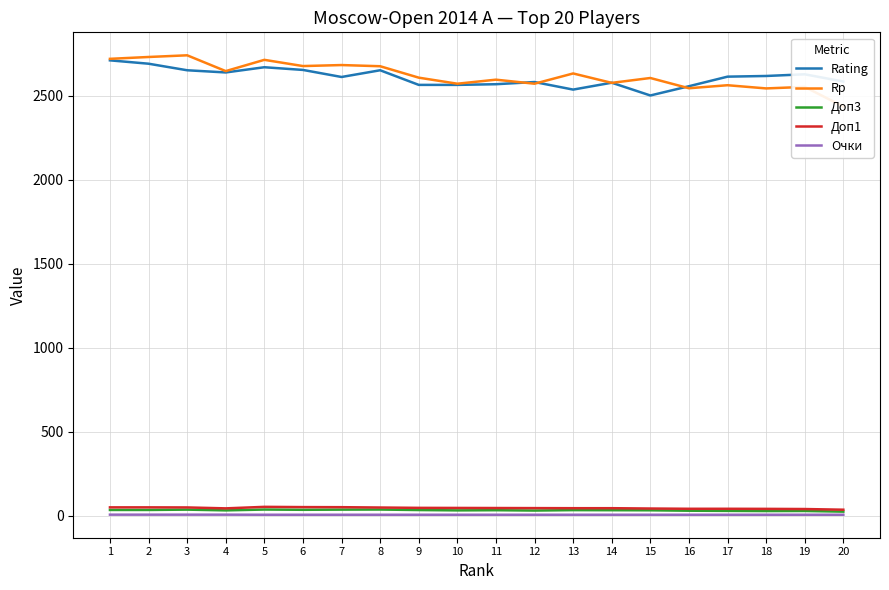

What is the difference between the maximum and minimum values in the Доп3 series?

12.5